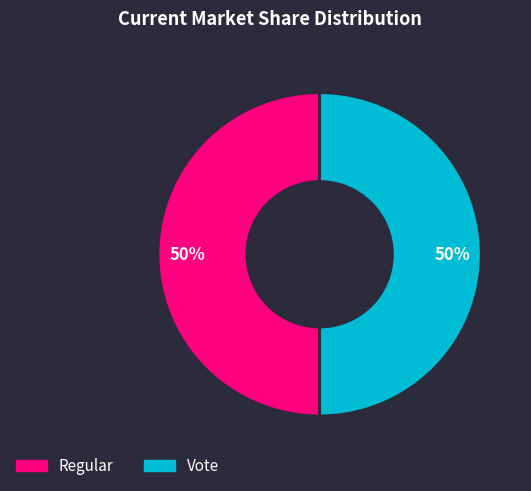

Combined, do Regular and Vote account for over 50%?

Yes